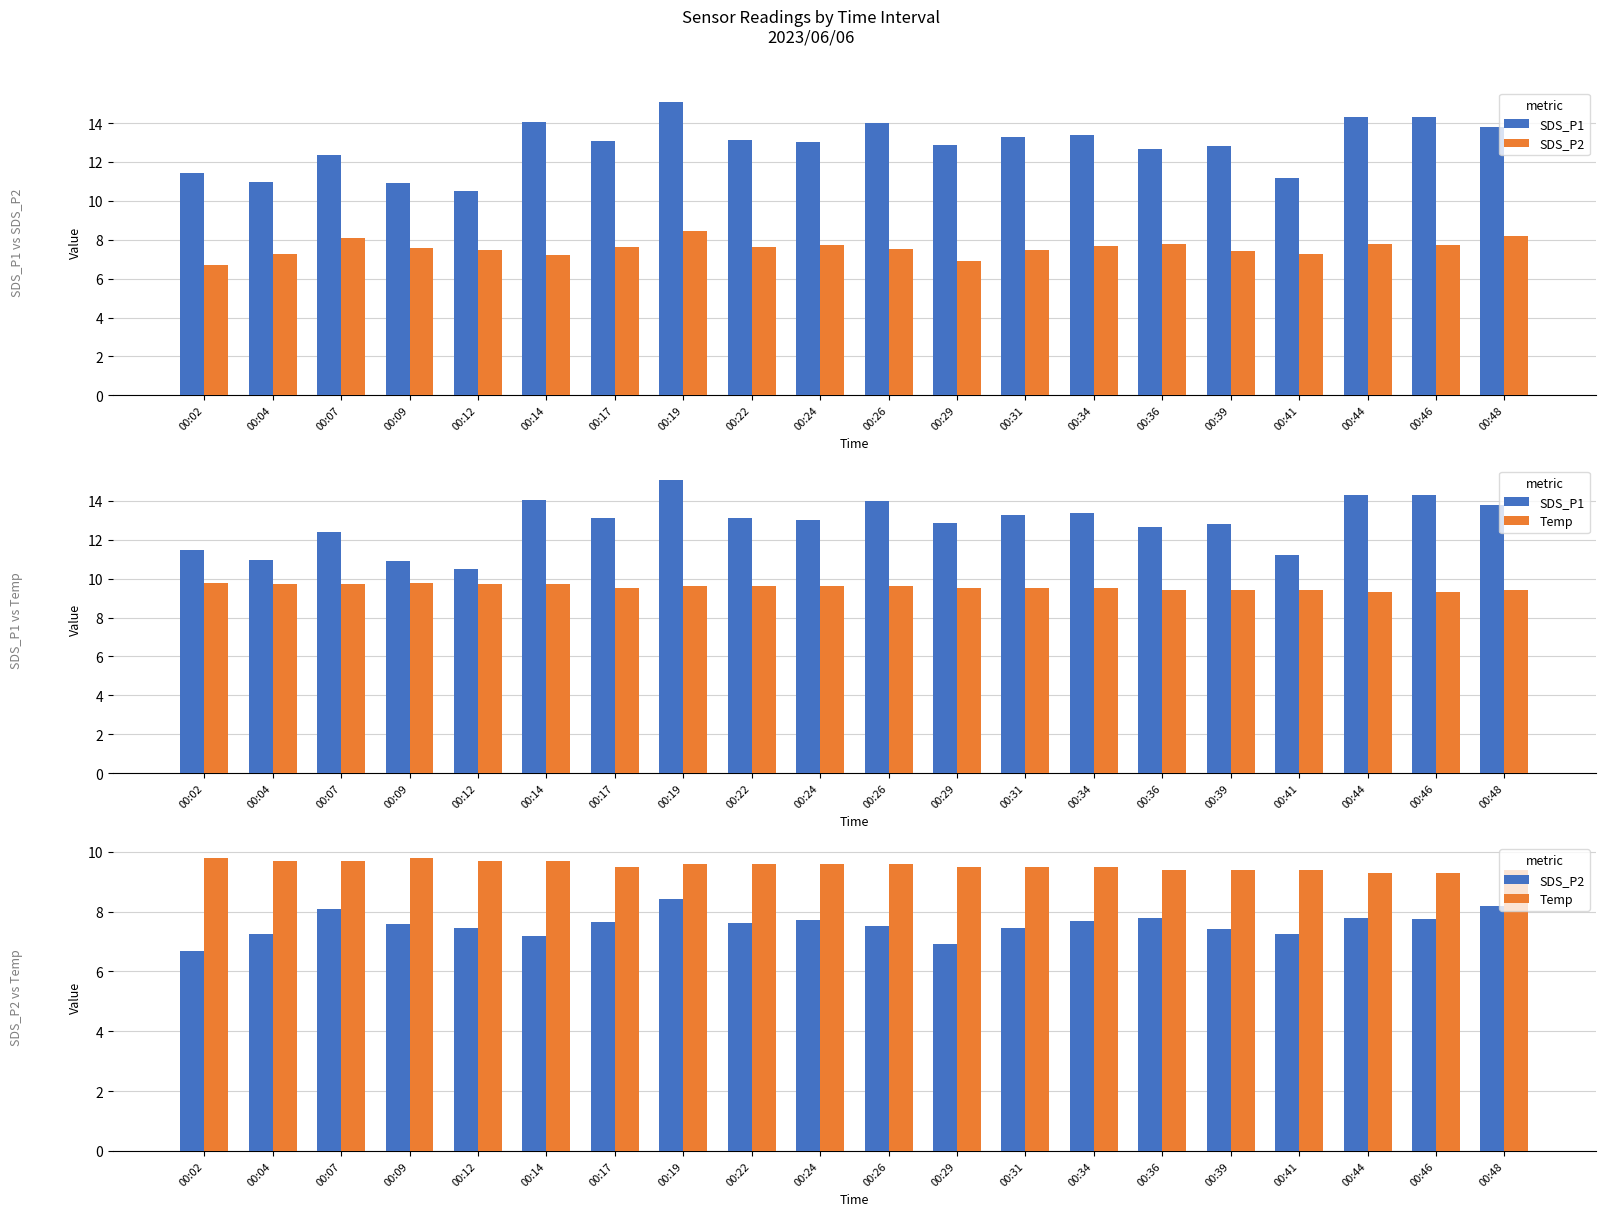

Reading left to right, list all the values displayed in this chart.

SDS_P1: 11.4	10.9	12.4	10.9	10.5	14.1	13.1	15.1	13.1	13.0	14.0	12.9	13.3	13.4	12.7	12.8	11.2	14.3	14.3	13.8
SDS_P2: 6.7	7.2	8.1	7.6	7.5	7.2	7.7	8.4	7.6	7.7	7.5	6.9	7.5	7.7	7.8	7.4	7.2	7.8	7.8	8.2
Temp: 9.8	9.7	9.7	9.8	9.7	9.7	9.5	9.6	9.6	9.6	9.6	9.5	9.5	9.5	9.4	9.4	9.4	9.3	9.3	9.4